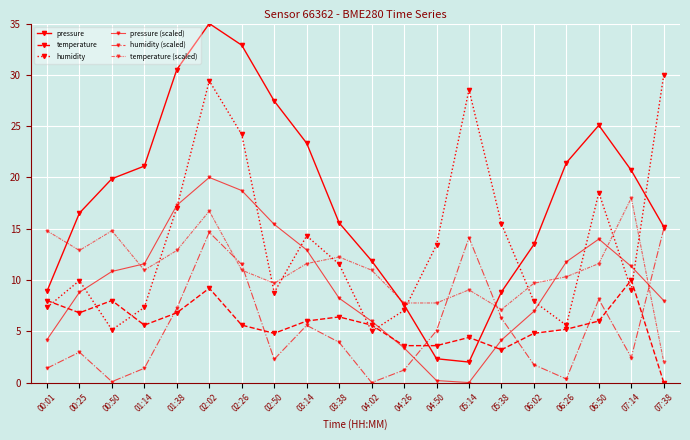

How many intersections are there between humidity (scaled) and temperature (scaled)?

5